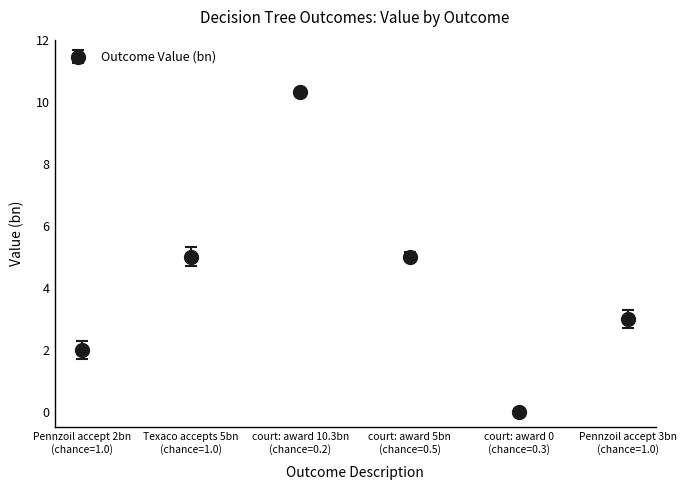

How many points are higher than both their immediate neighbors (excluding endpoints)?

1